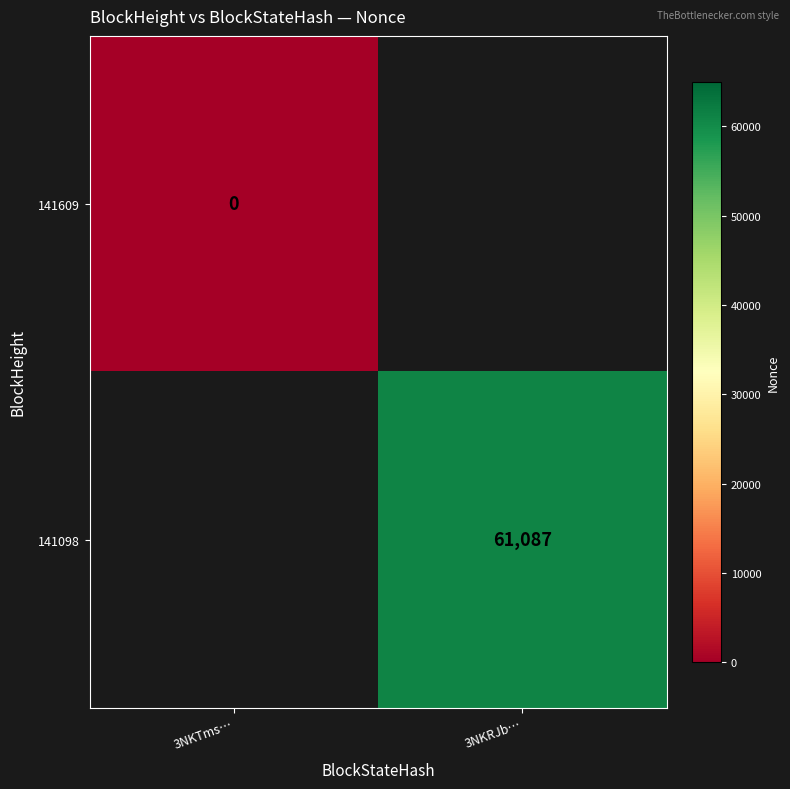

Between 3NKTms… and 3NKRJb…, which is larger?

3NKRJb…